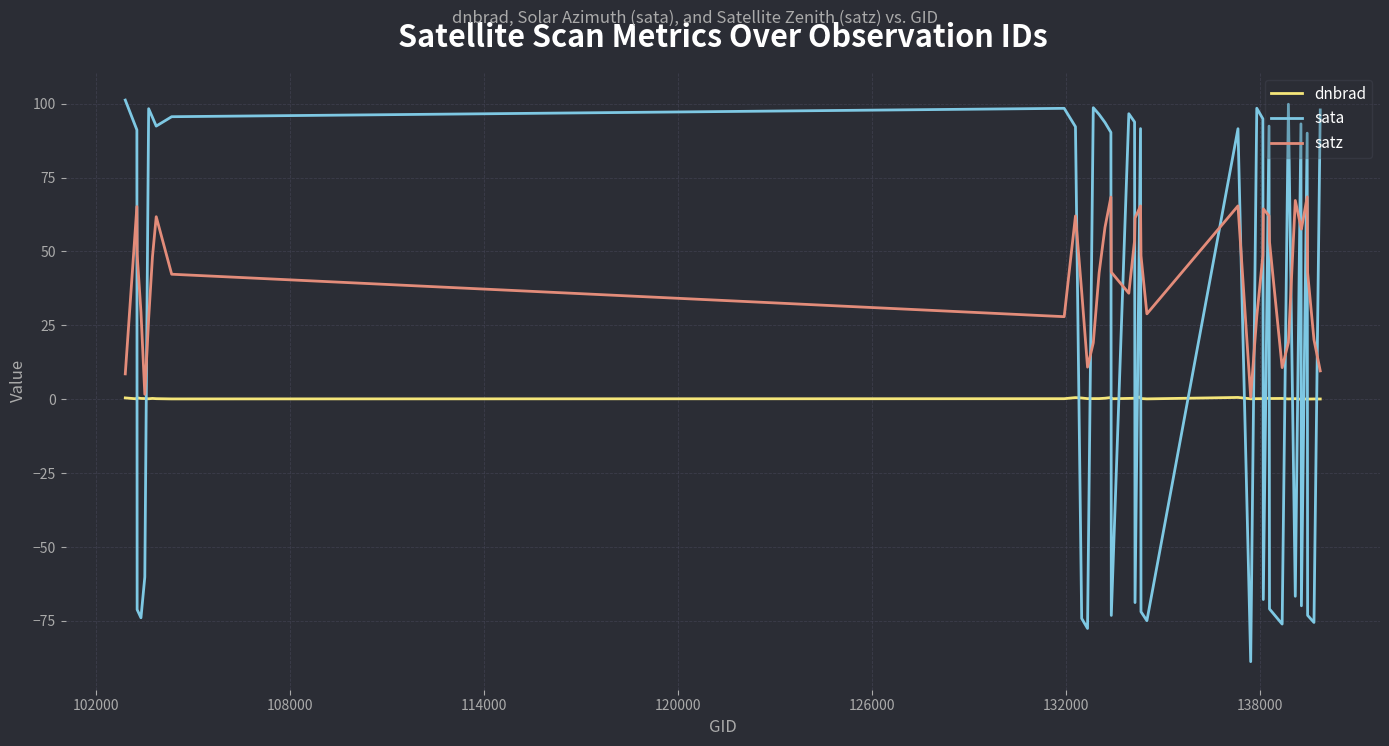

Count the number of data series in this chart.

3